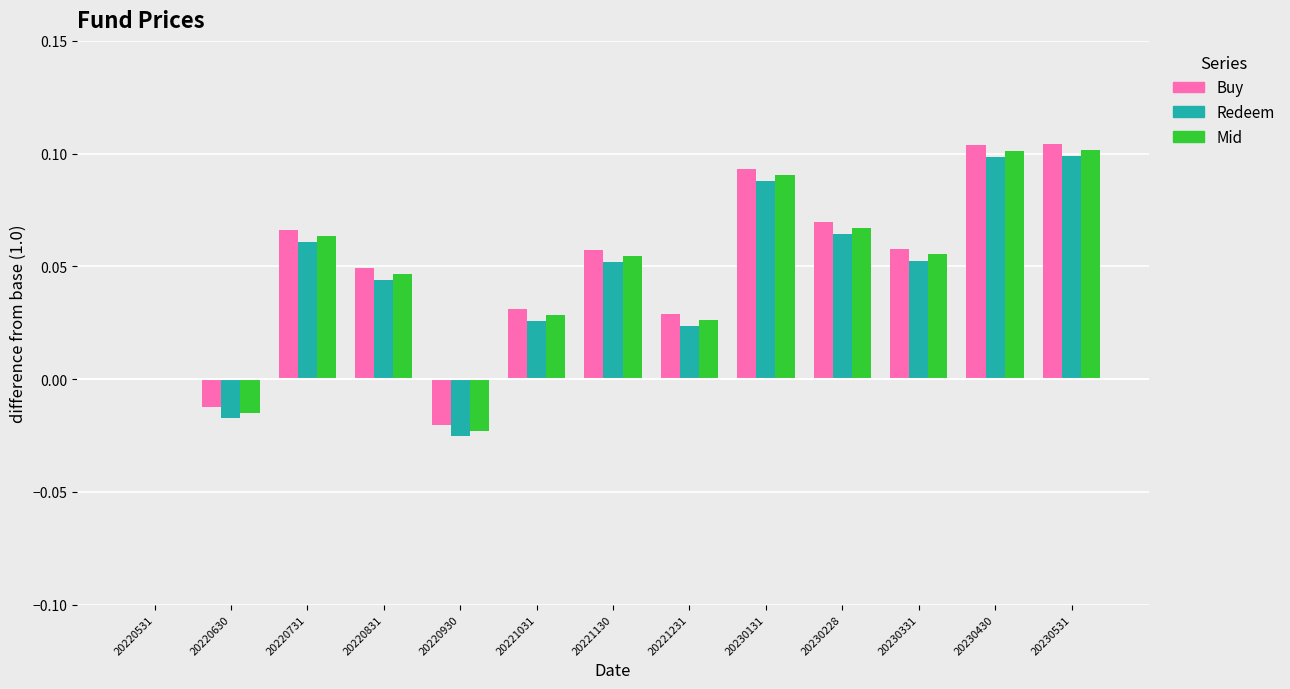

What is the total value across all series at 20230531?

0.3